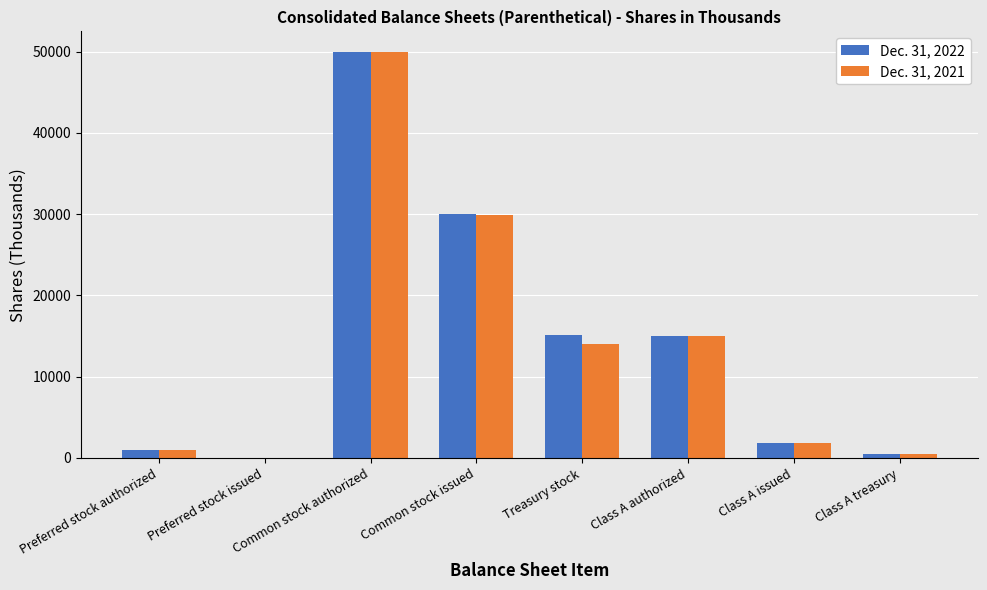

The value of Dec. 31, 2021 at Common stock authorized is 50000. True or false?

True